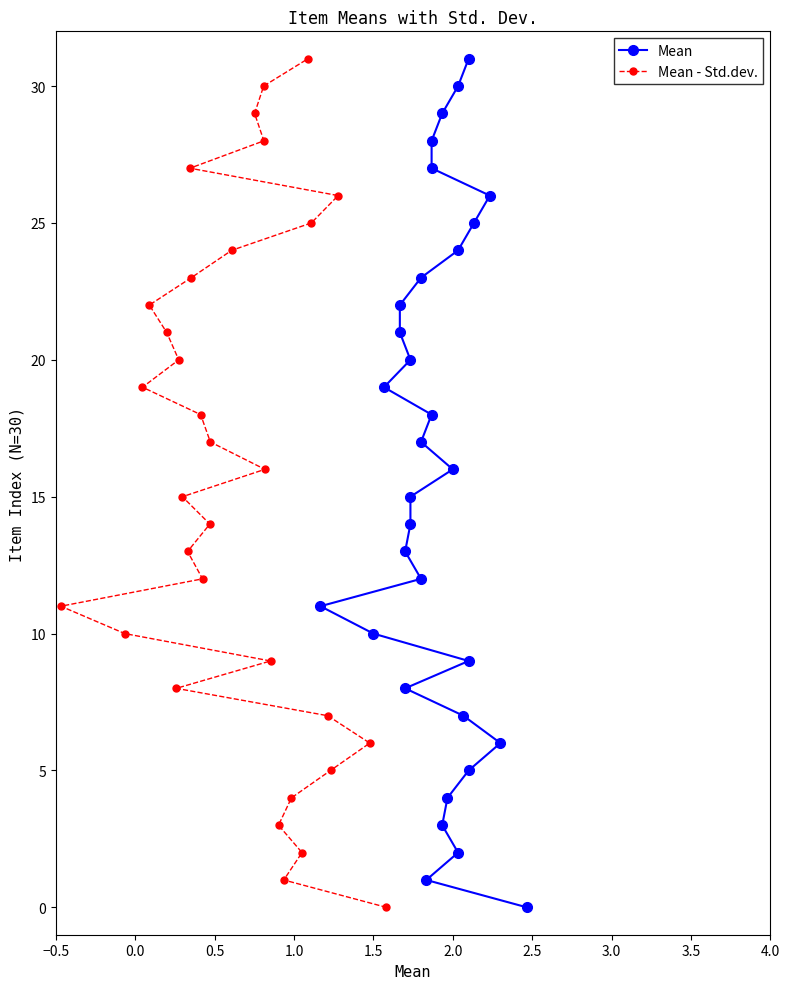

What is the highest value of the Mean - Std.dev. series?

31